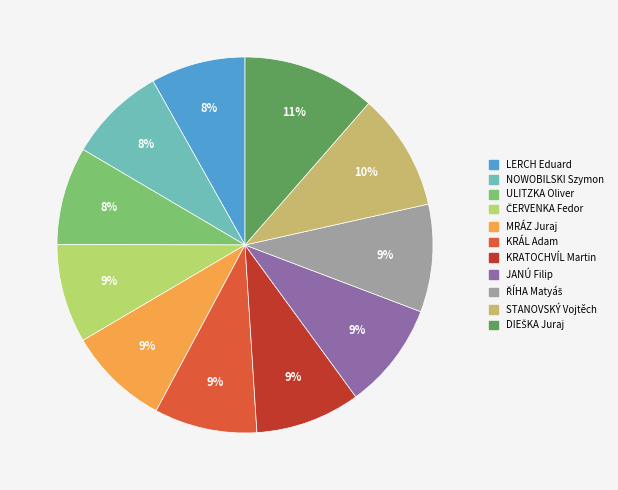

Is KRÁL Adam the majority of the pie?

No